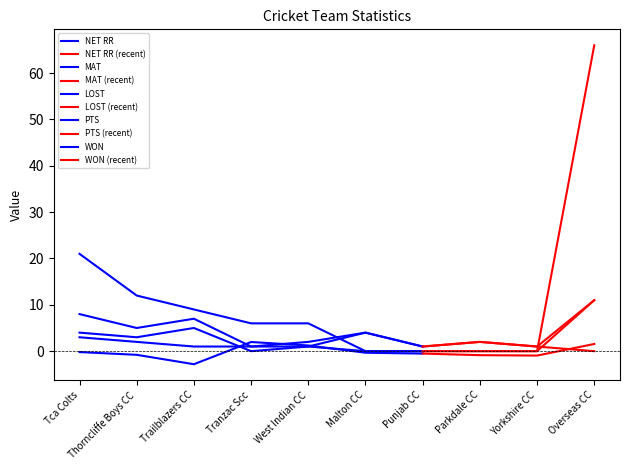

True or false: WON and NET RR intersect in this chart.

True